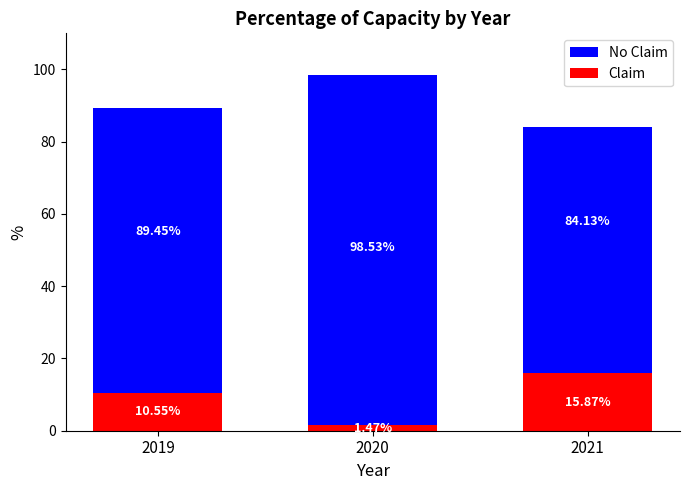

What is the minimum value for Claim?

1.5